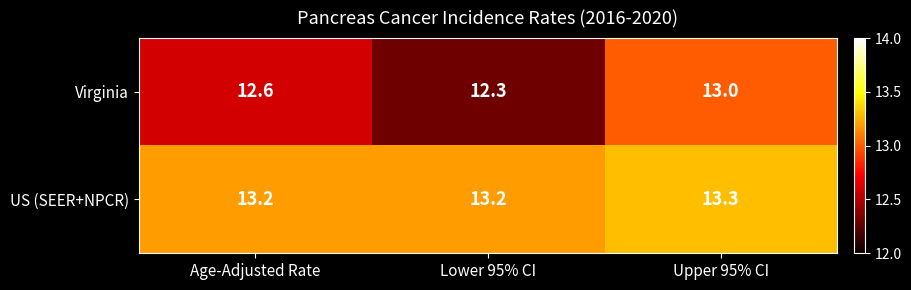

At which label does US (SEER+NPCR) reach its peak?

Upper 95% CI